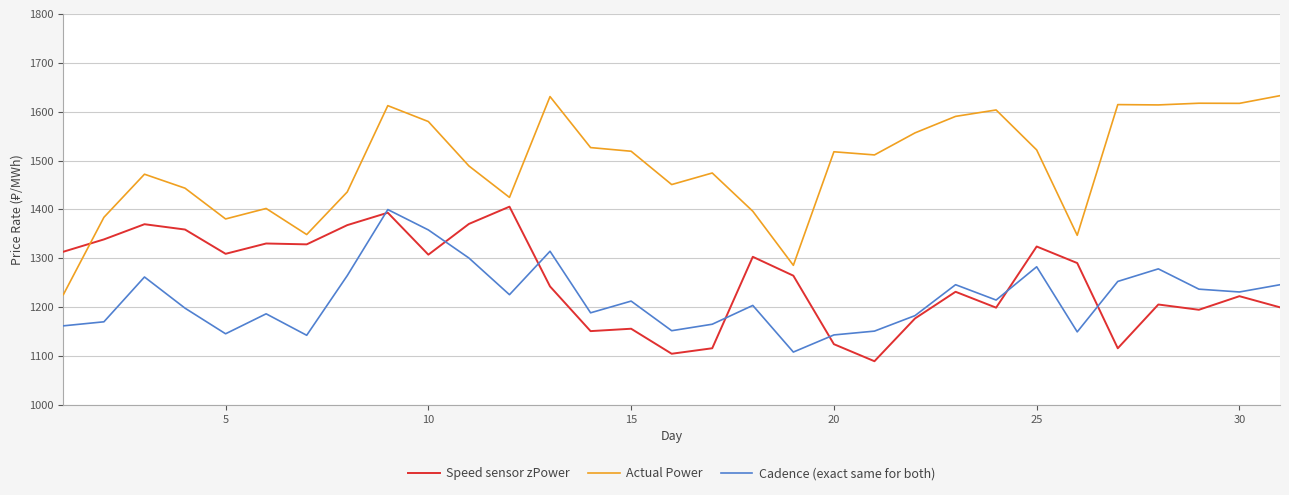

In Cadence (exact same for both), how many points are lower than both neighbors (excluding endpoints)?

9